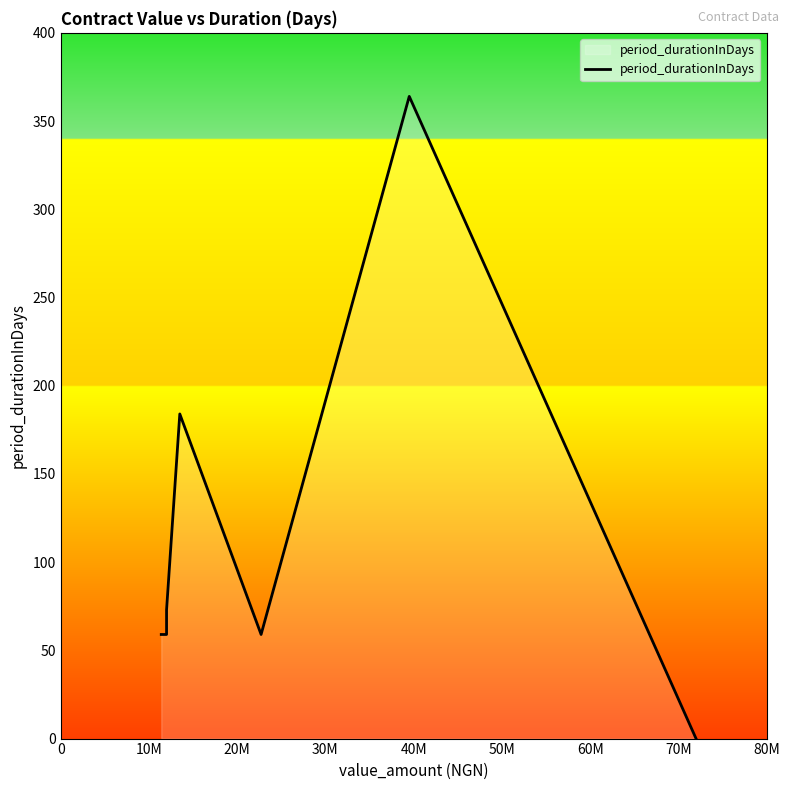

What is the maximum value shown in the chart?

364